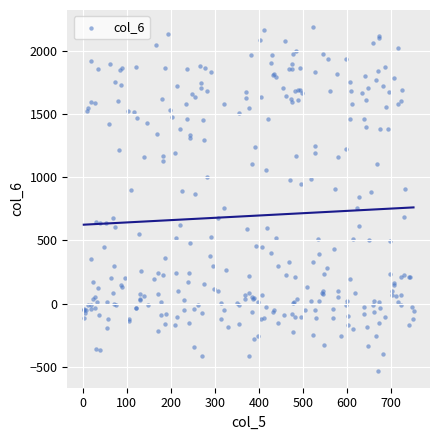

How many points are shown in the scatter plot?

323